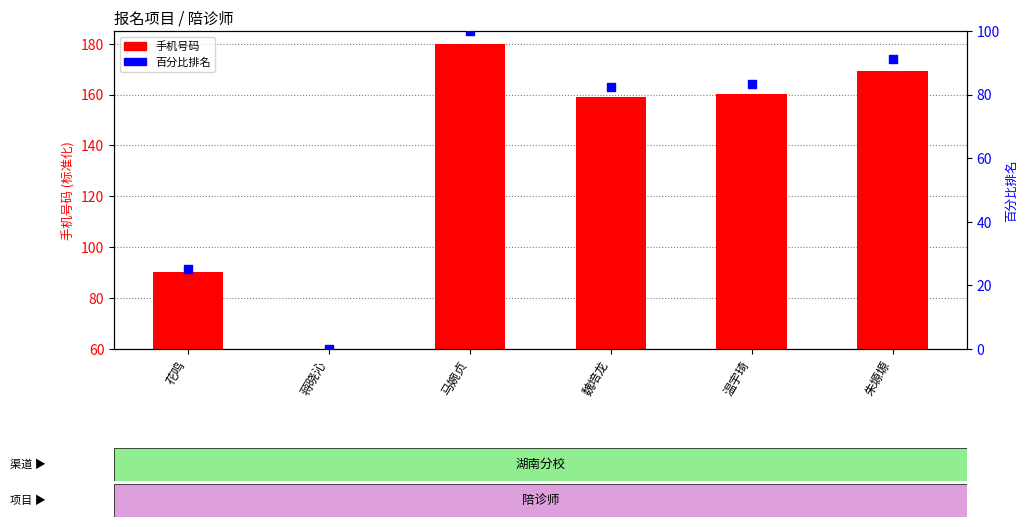

At how many categories does at least one series exceed 5?

6